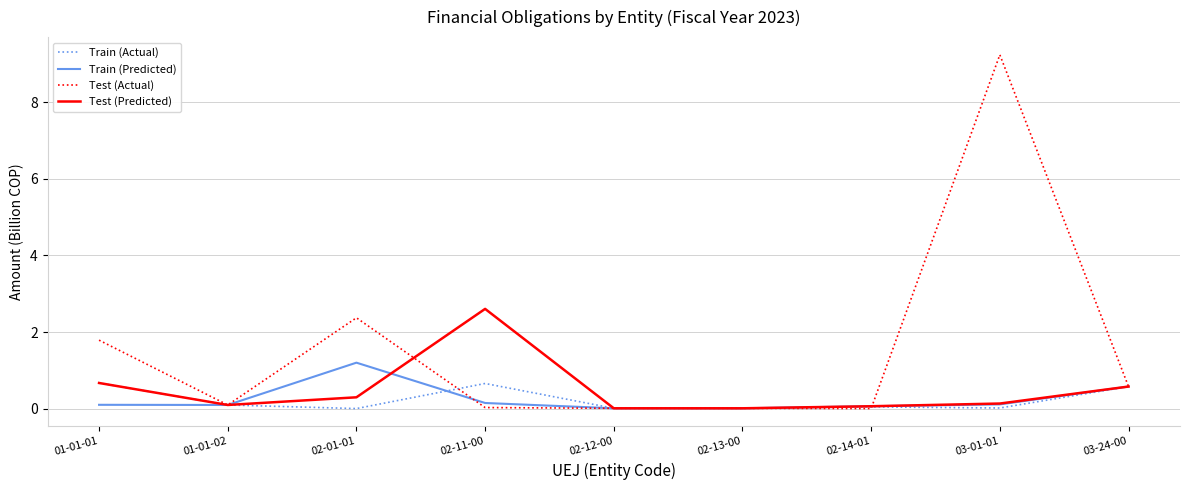

List the series in order of their peak value, highest first.

Test (Actual), Test (Predicted), Train (Predicted), Train (Actual)